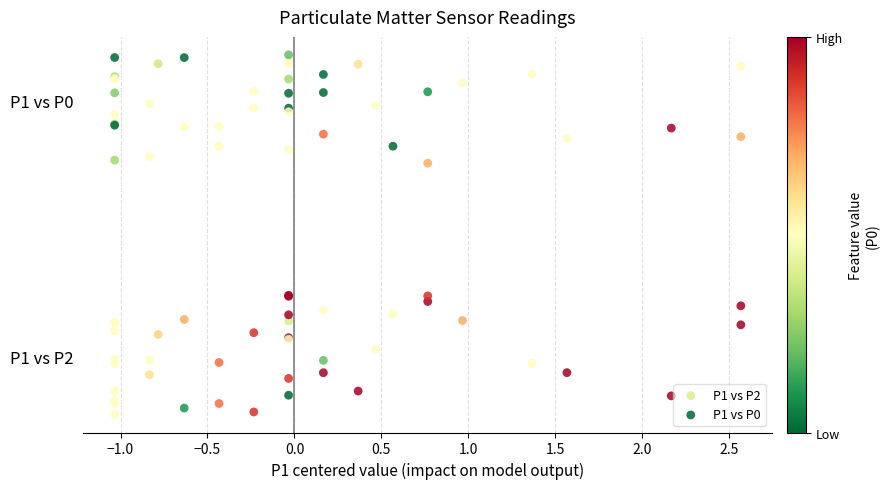

Which series has the widest spread of Y values?

P1 vs P2